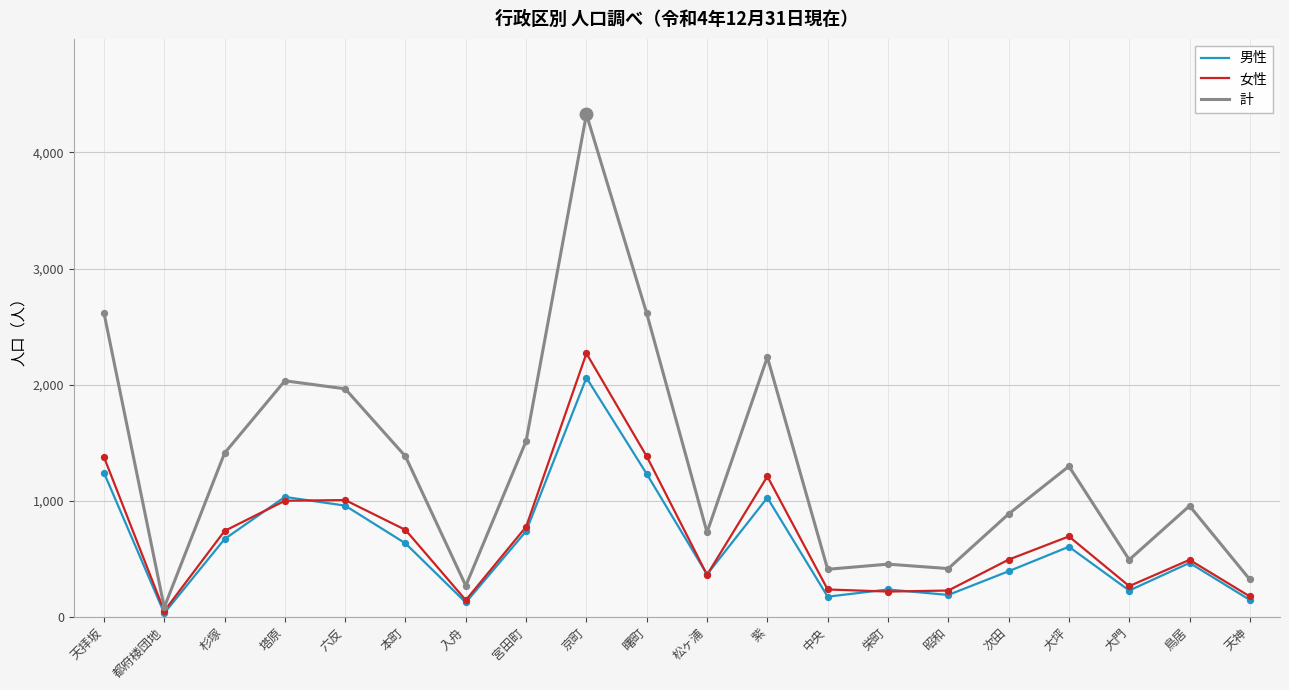

What is the difference between the highest and lowest values at 杉塚?

740